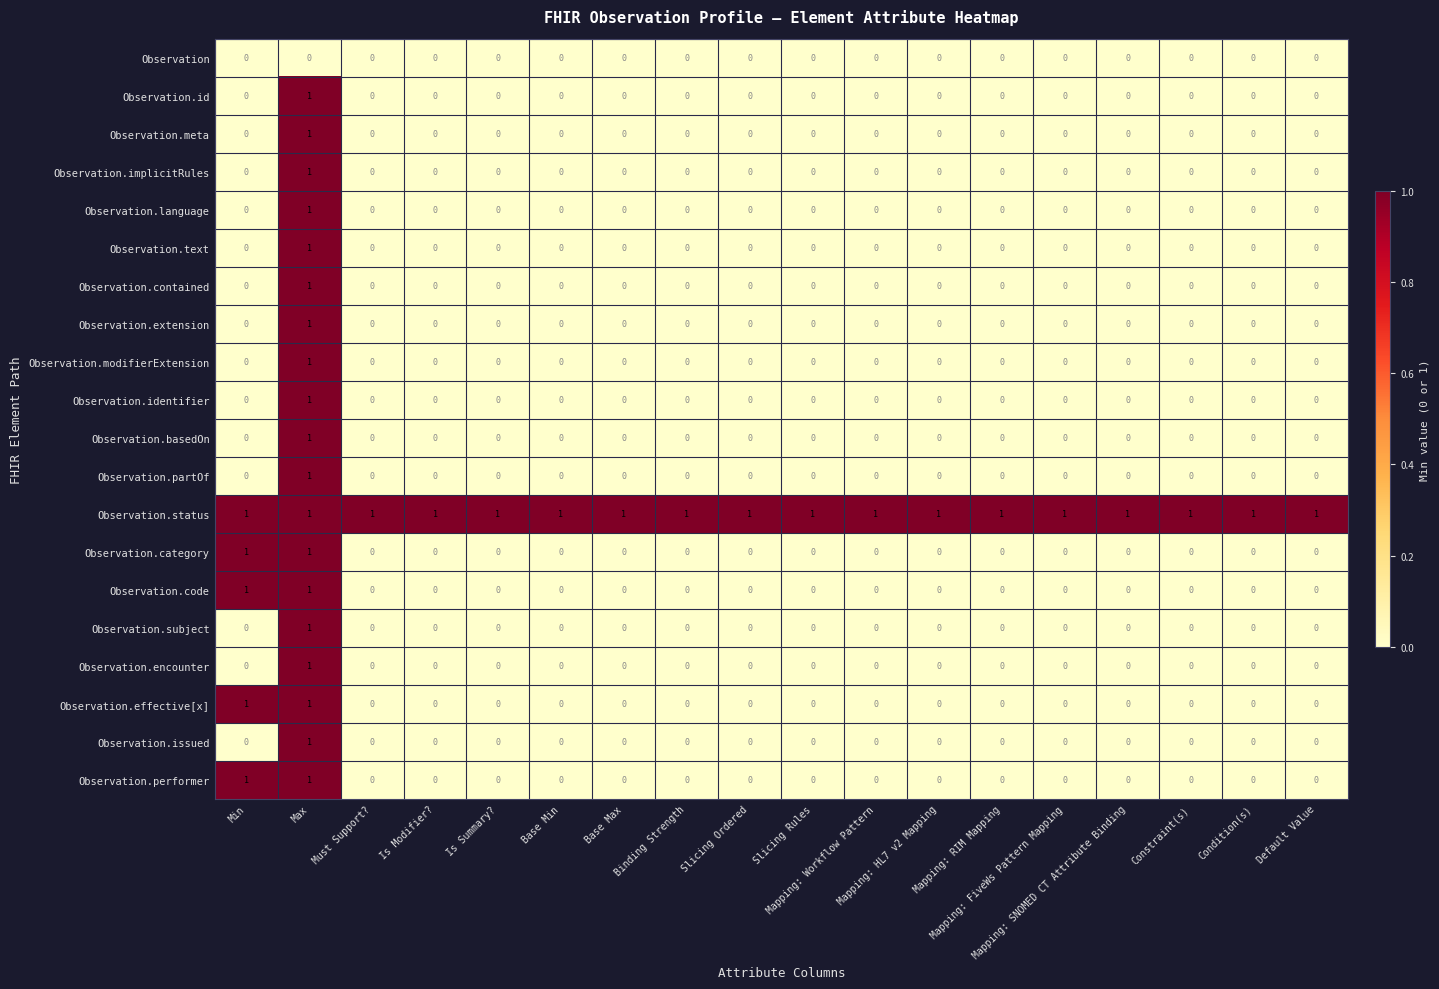

Count the Observation.identifier values in the range 0 to 1.

18